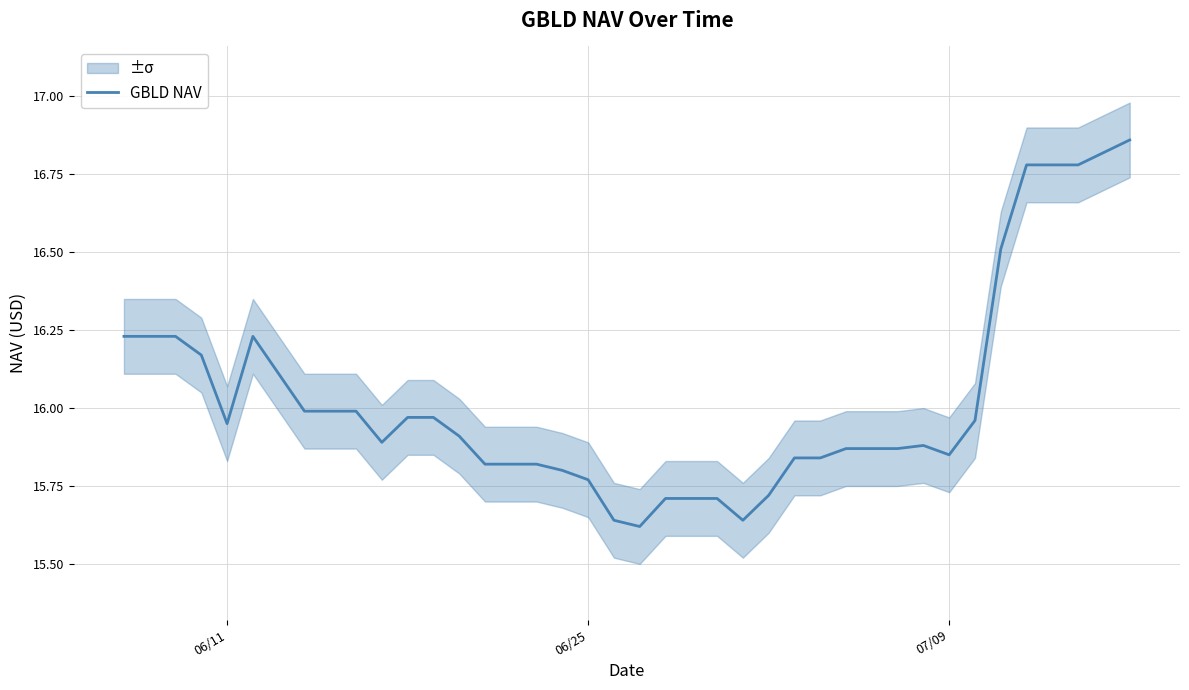

Reading left to right, transcribe all the data shown in this chart.

16.2	16.2	16.2	16.2	16.0	16.2	16.1	16.0	16.0	16.0	15.9	16.0	16.0	15.9	15.8	15.8	15.8	15.8	15.8	15.6	15.6	15.7	15.7	15.7	15.6	15.7	15.8	15.8	15.9	15.9	15.9	15.9	15.8	16.0	16.5	16.8	16.8	16.8	16.8	16.9